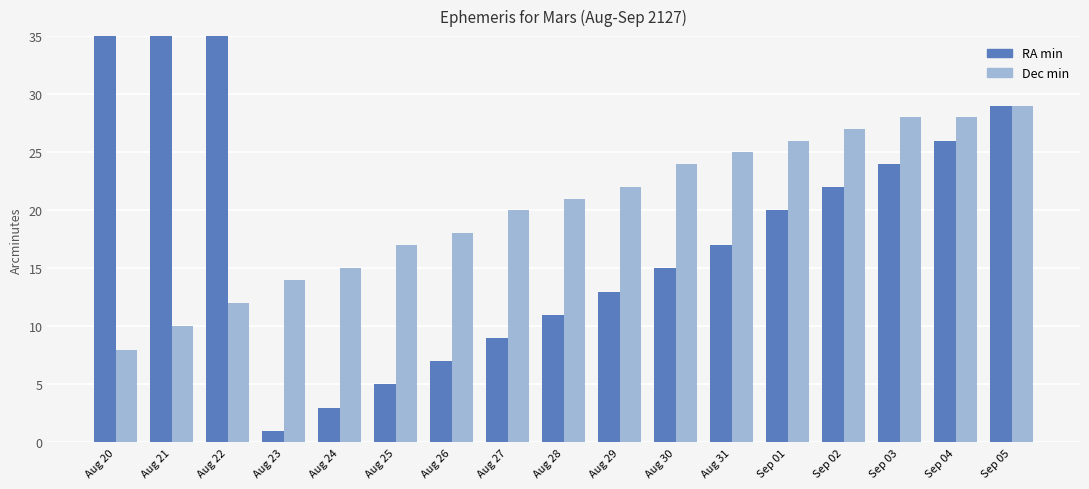

What is the difference between the RA min values at Aug 29 and Aug 21?

44